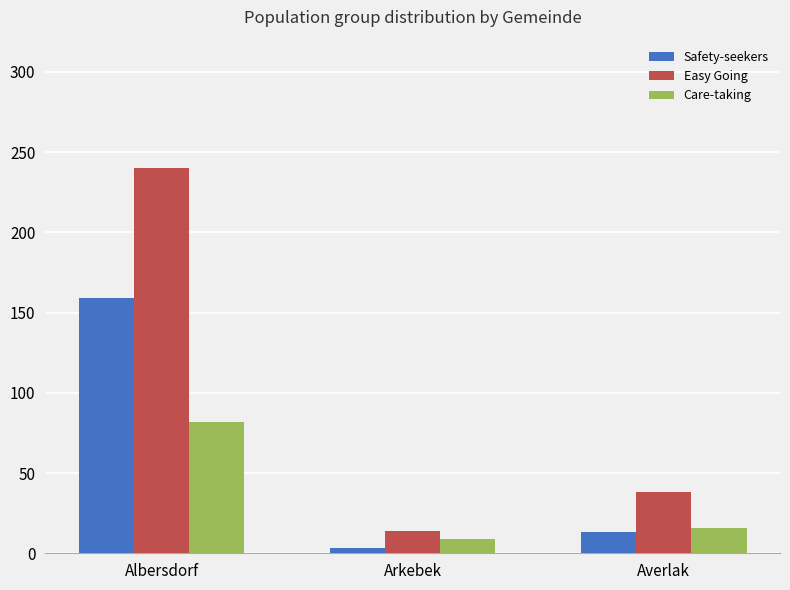

Which series changed the most between Albersdorf and Averlak?

Easy Going